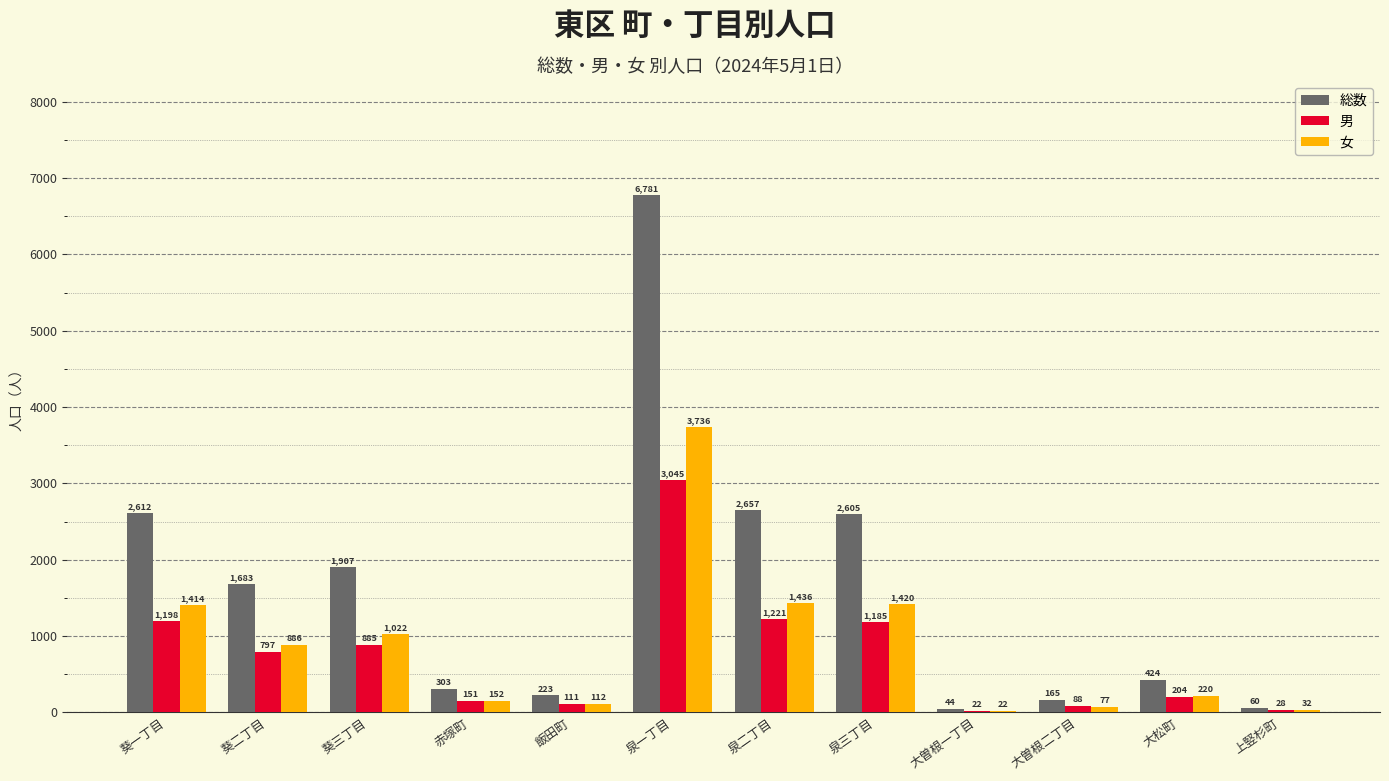

Which series has the widest spread of values?

総数